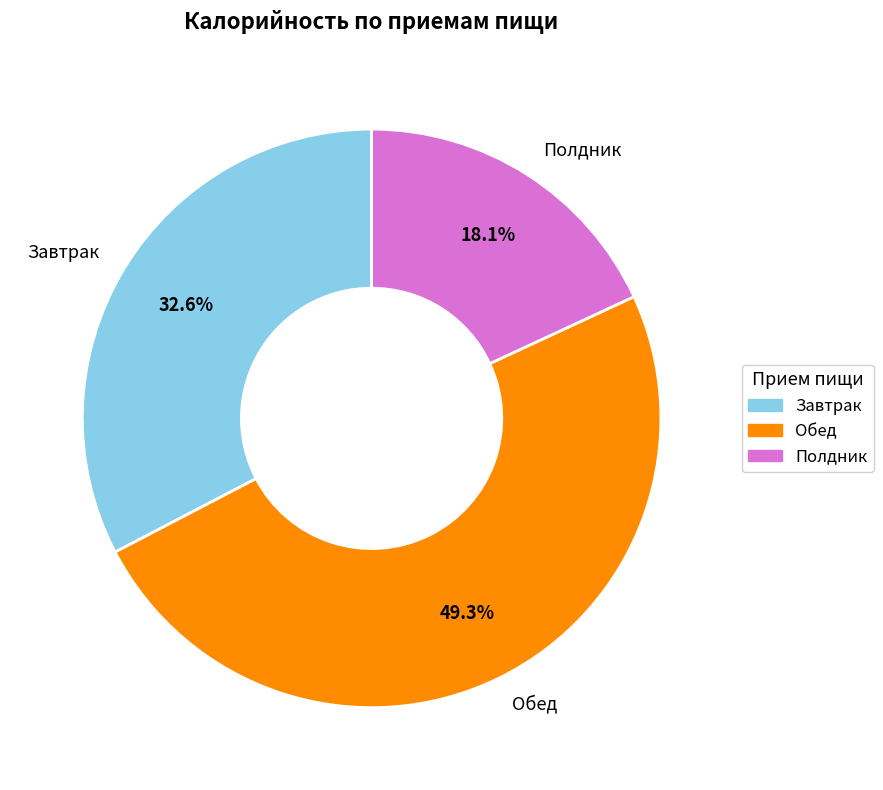

To the nearest percent, what portion does Завтрак represent?

33%